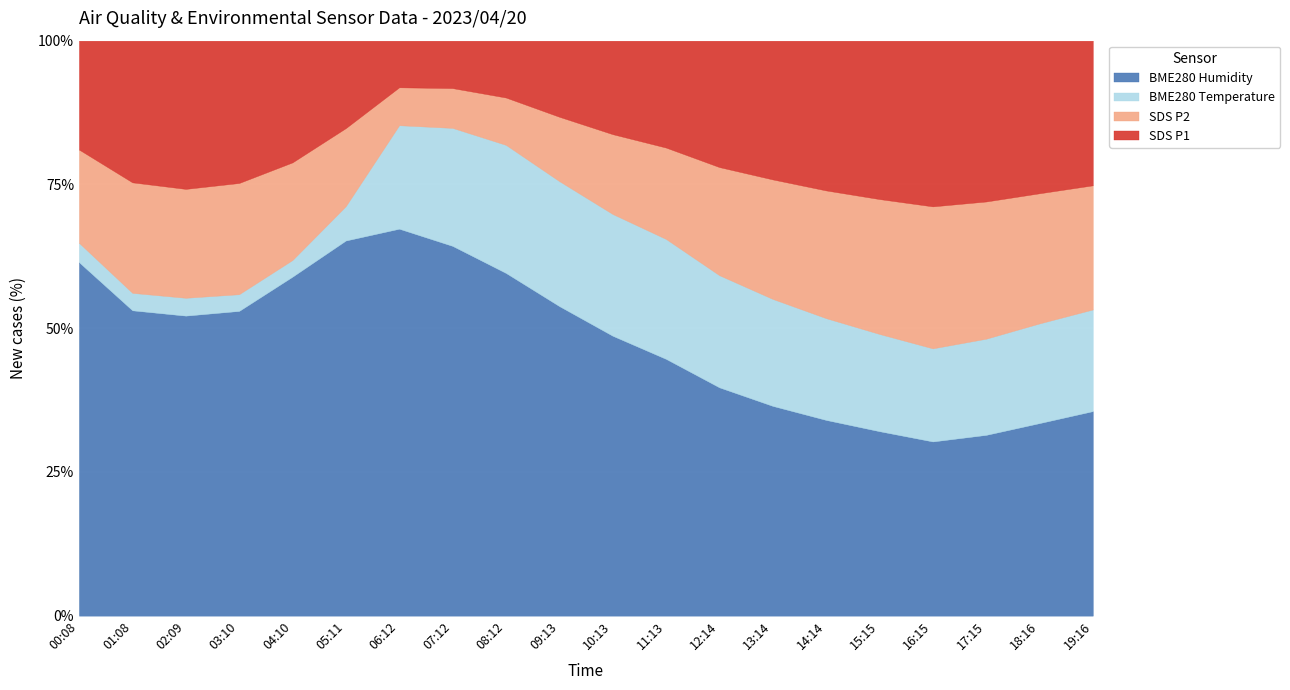

What is the label of the 4th point from the left?

03:10